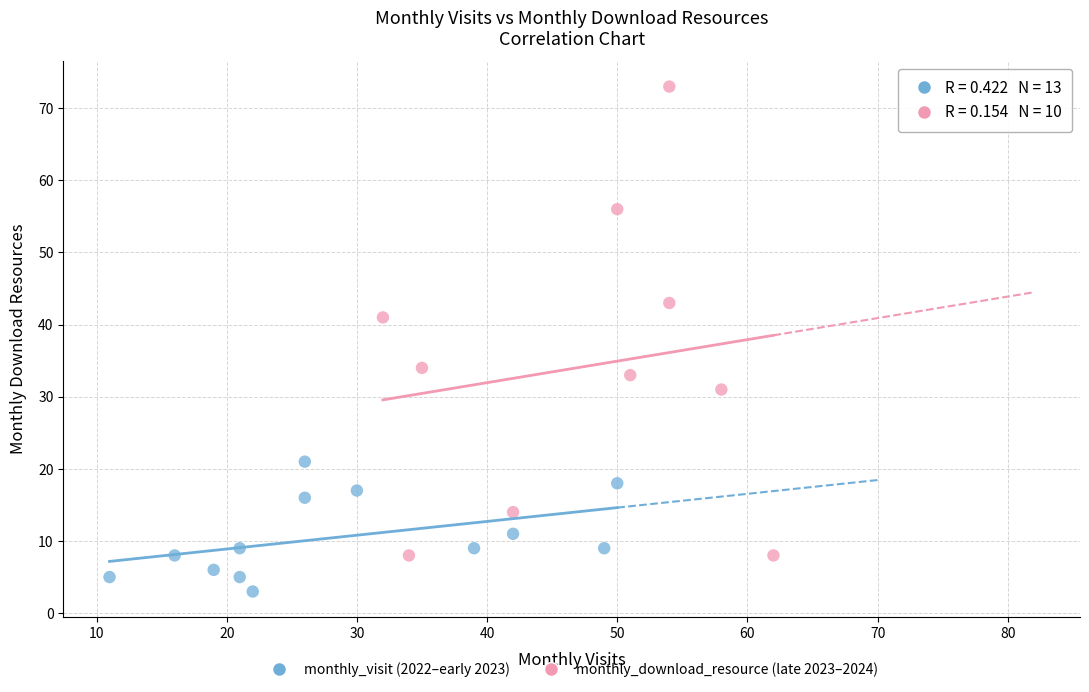

Which series has the largest Y range (max minus min)?

monthly_download_resource (late 2023–2024)